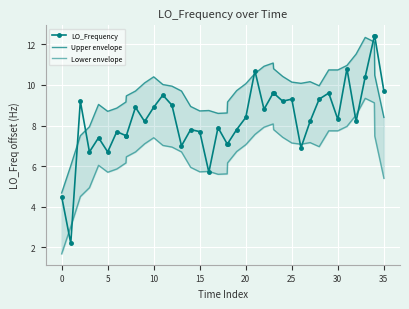

Which series has the largest total across all categories?

Upper envelope